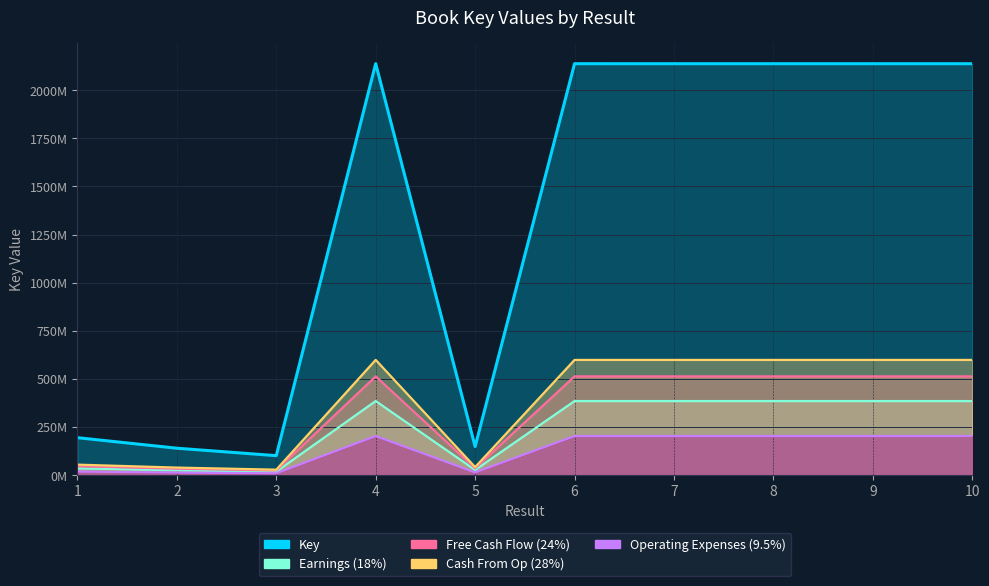

What is the difference between the maximum and minimum values in the Free Cash Flow (24%) series?

488898671.0